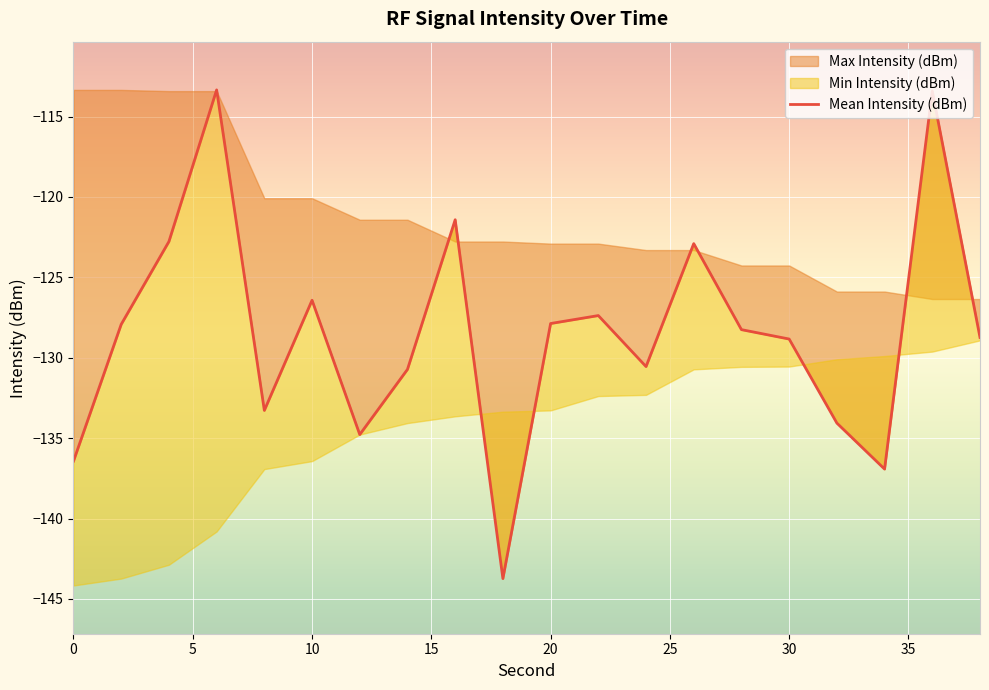

What is the sum of all values?

-2569.7